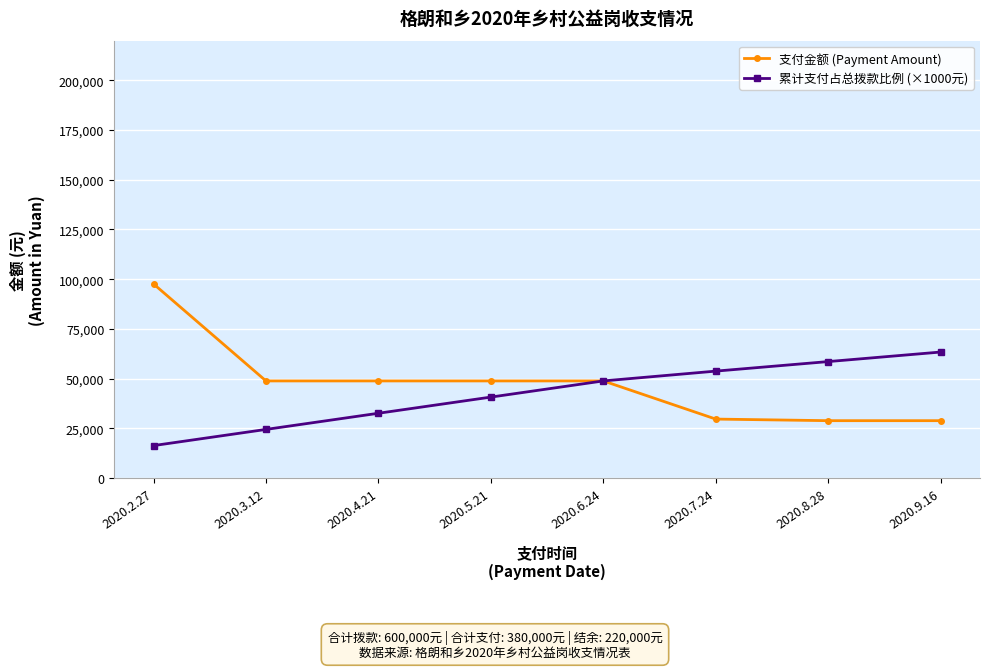

Rank the series by their average value, from lowest to highest.

累计支付占总拨款比例 (×1000元), 支付金额 (Payment Amount)